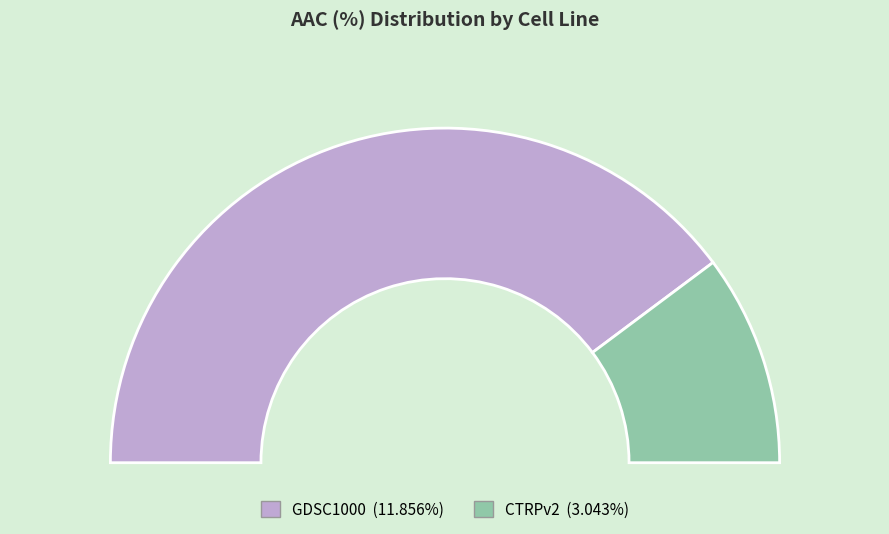

Rank the categories by value from lowest to highest.

CTRPv2, GDSC1000